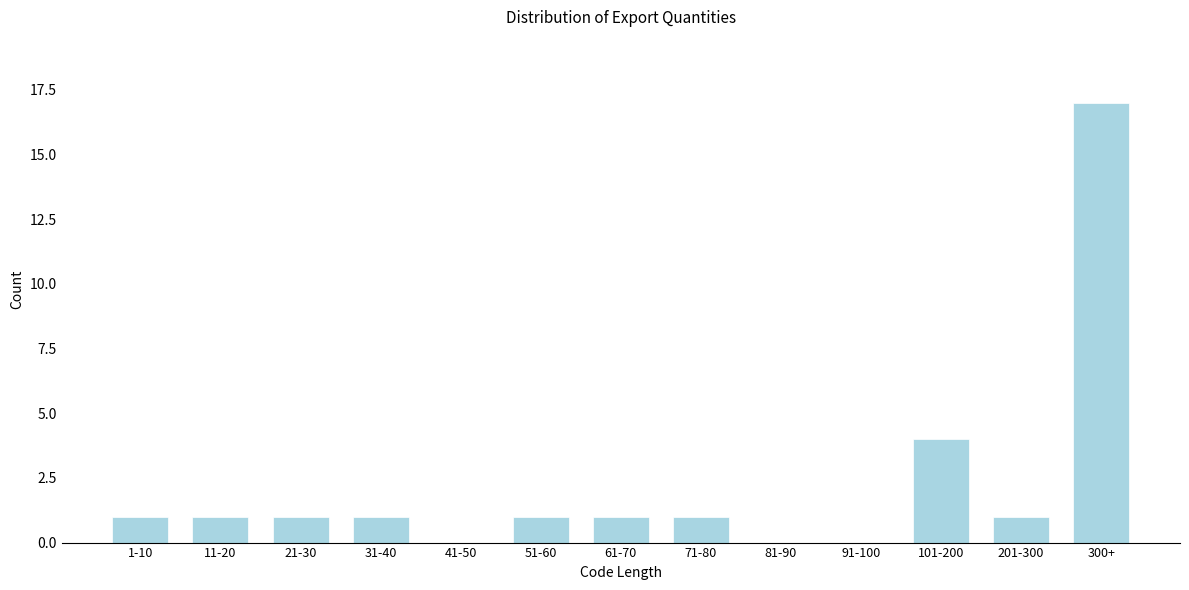

Reading left to right, list all the values displayed in this chart.

1-10=1	11-20=1	21-30=1	31-40=1	41-50=0	51-60=1	61-70=1	71-80=1	81-90=0	91-100=0	101-200=4	201-300=1	300+=17